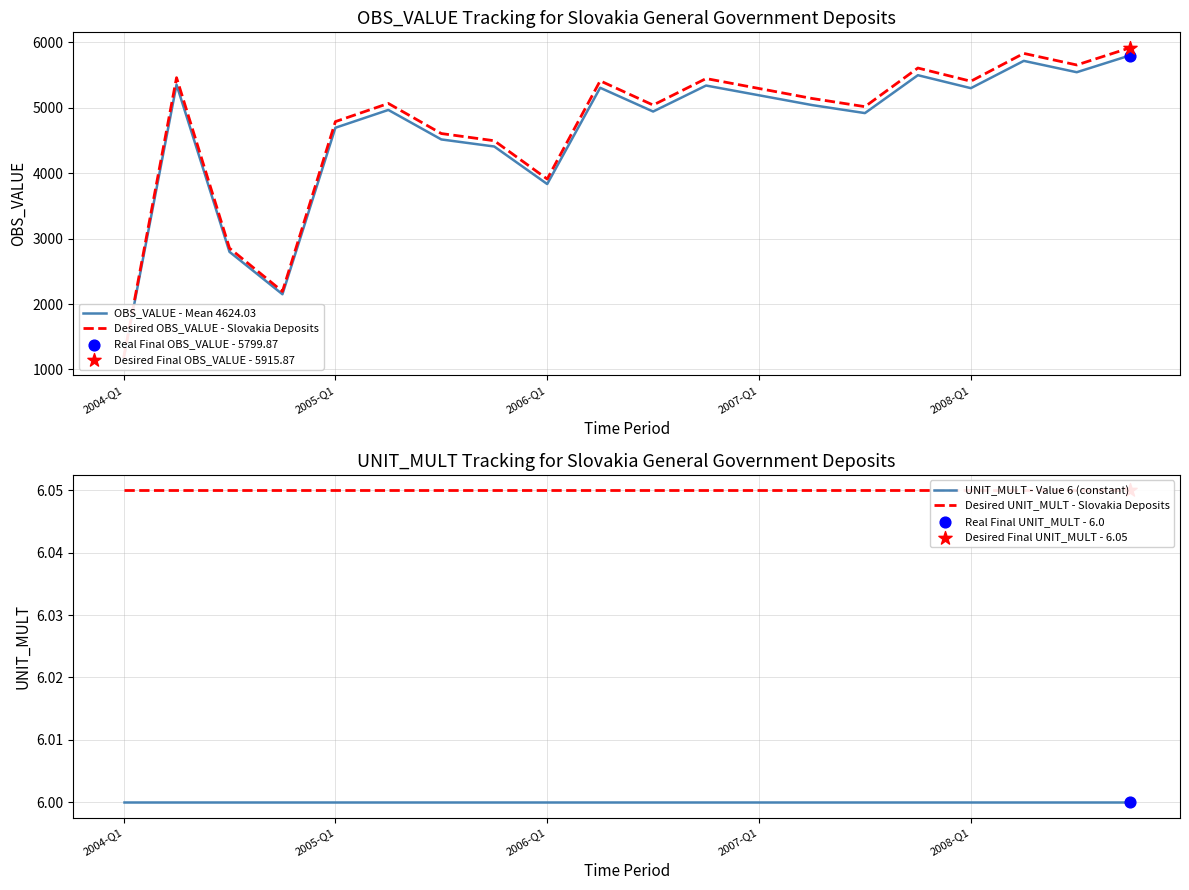

At how many categories does at least one series exceed 2544?

18